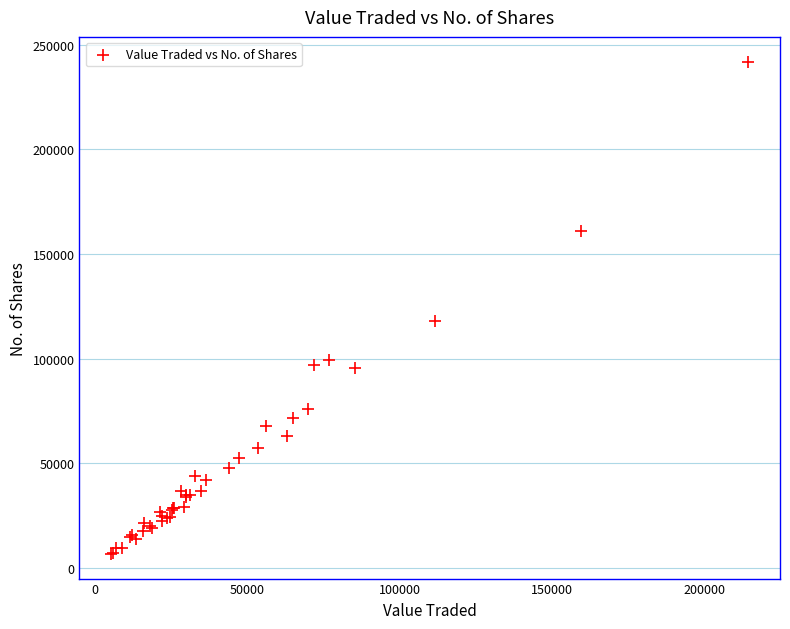

What Y value in the scatter plot is closest to 124303?

118180